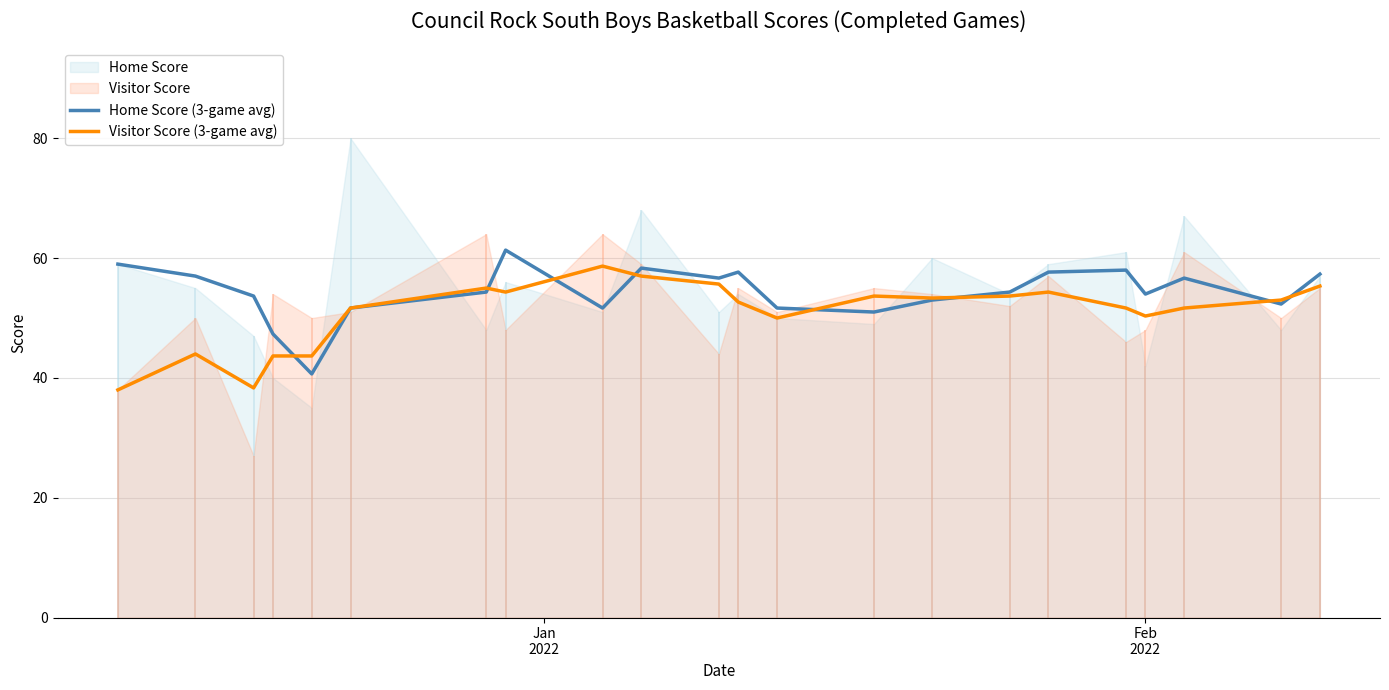

Which series has the largest total across all categories?

Home Score (3-game avg)